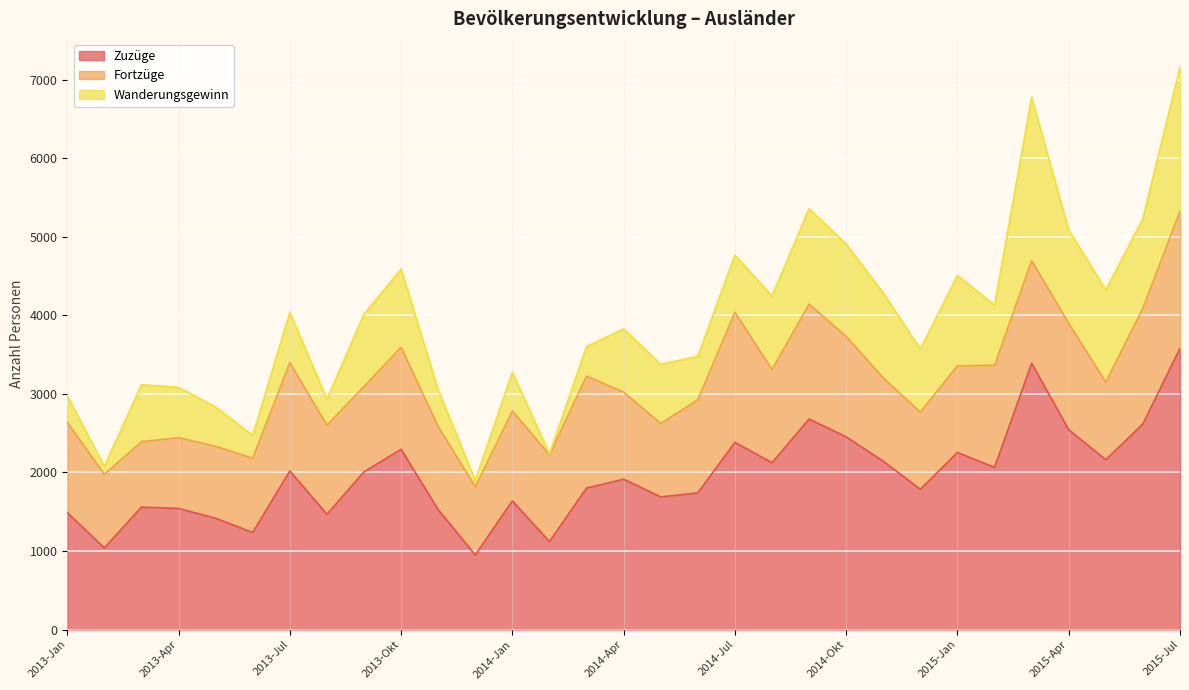

What is the difference between the maximum and second lowest values in the Fortzüge series?

879